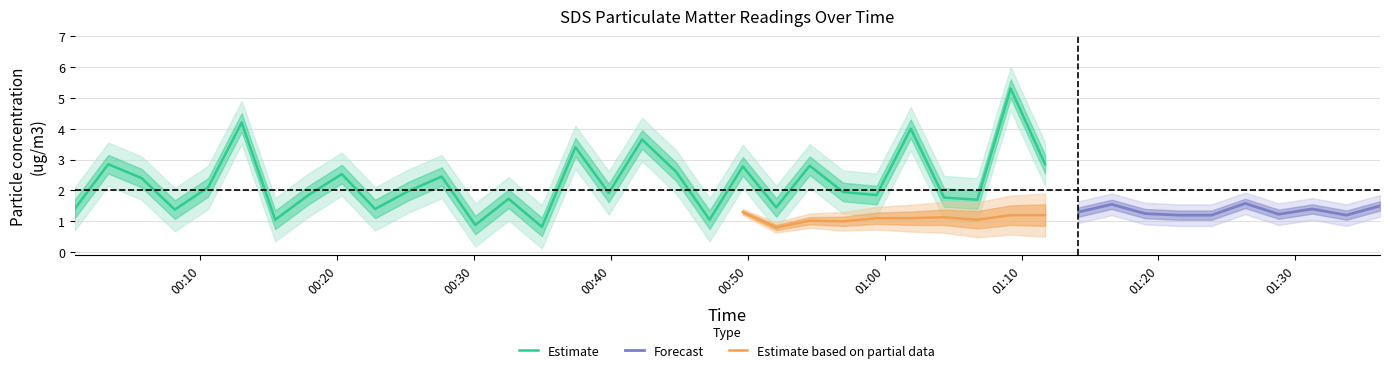

How many interior local valleys does the SDS_P2 series have?

10